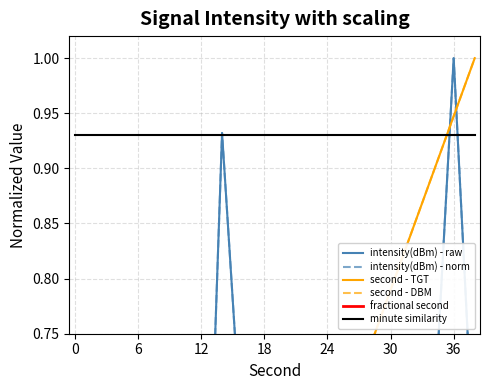

True or false: fractional second and minute similarity cross at least once.

False